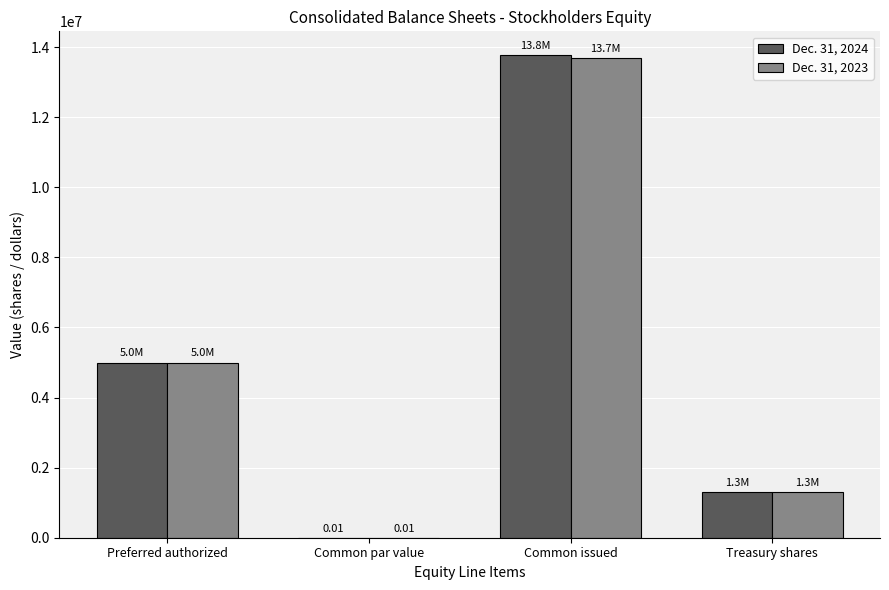

Is it true that Dec. 31, 2024 equals 3455135.4 at Preferred authorized?

False